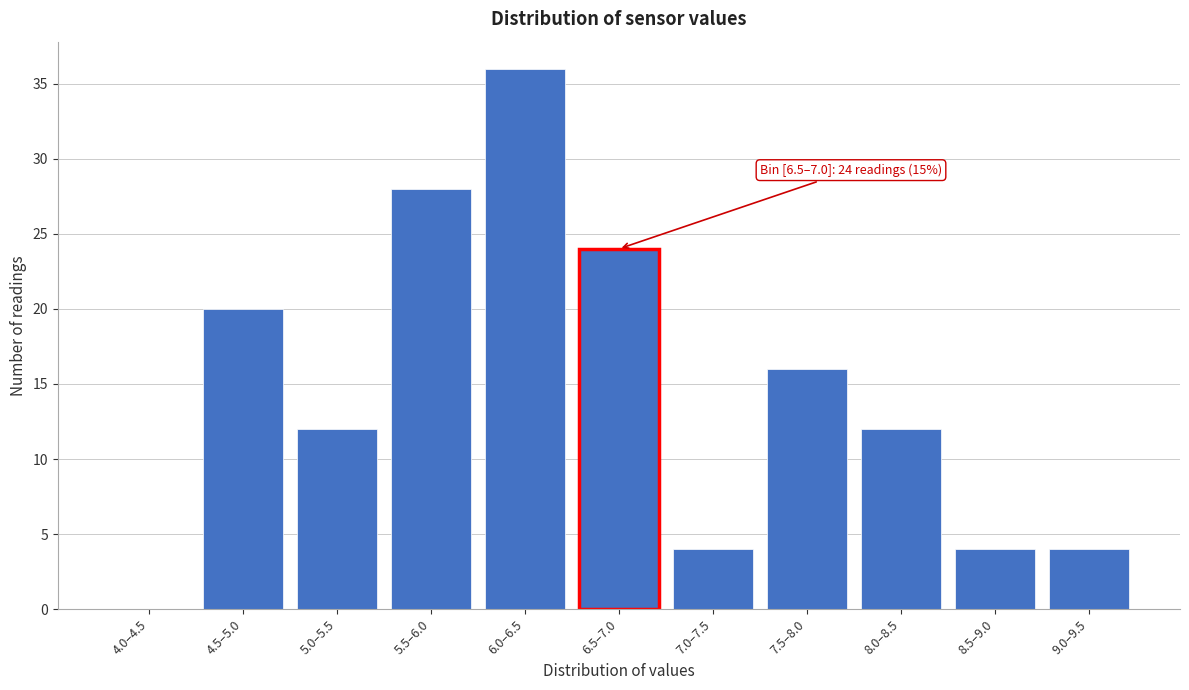

Reading left to right, transcribe all the data shown in this chart.

4.0–4.5=0	4.5–5.0=20	5.0–5.5=12	5.5–6.0=28	6.0–6.5=36	6.5–7.0=24	7.0–7.5=4	7.5–8.0=16	8.0–8.5=12	8.5–9.0=4	9.0–9.5=4